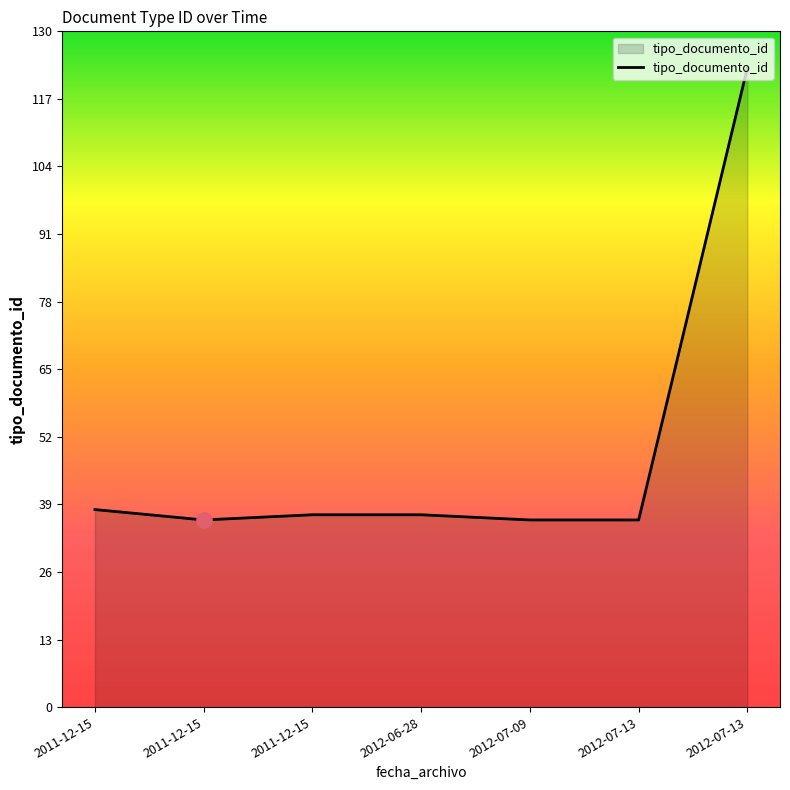

What is the change in value from 2011-12-15 to 2012-07-13?

-1